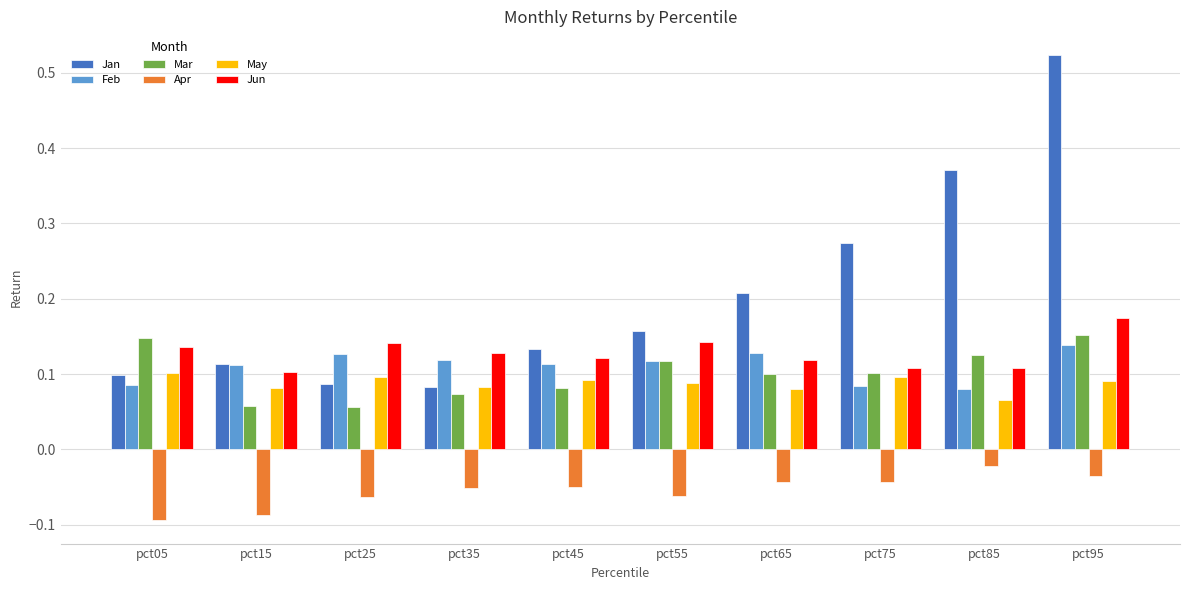

The May series shows 0.1 at pct65. True or false?

True